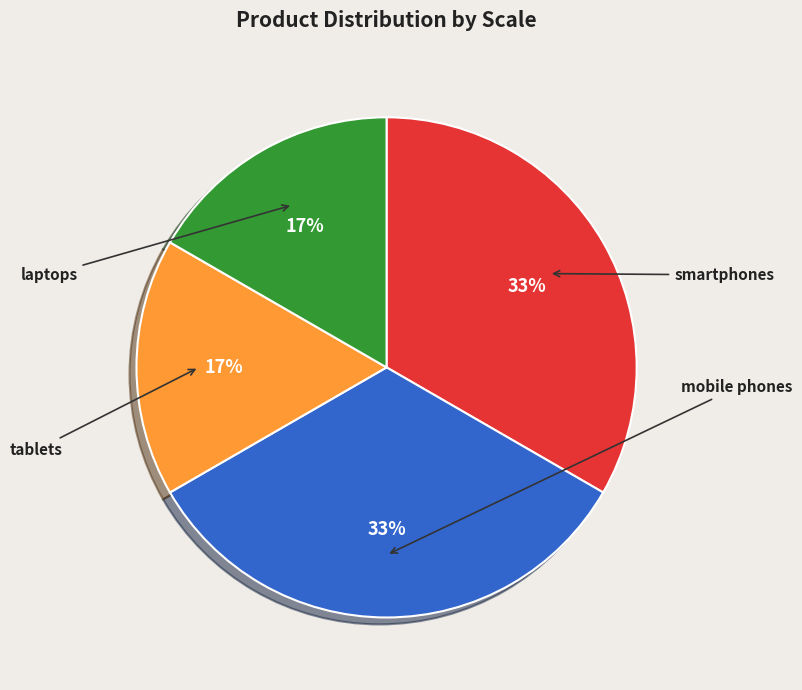

How many slices are in this pie chart?

4